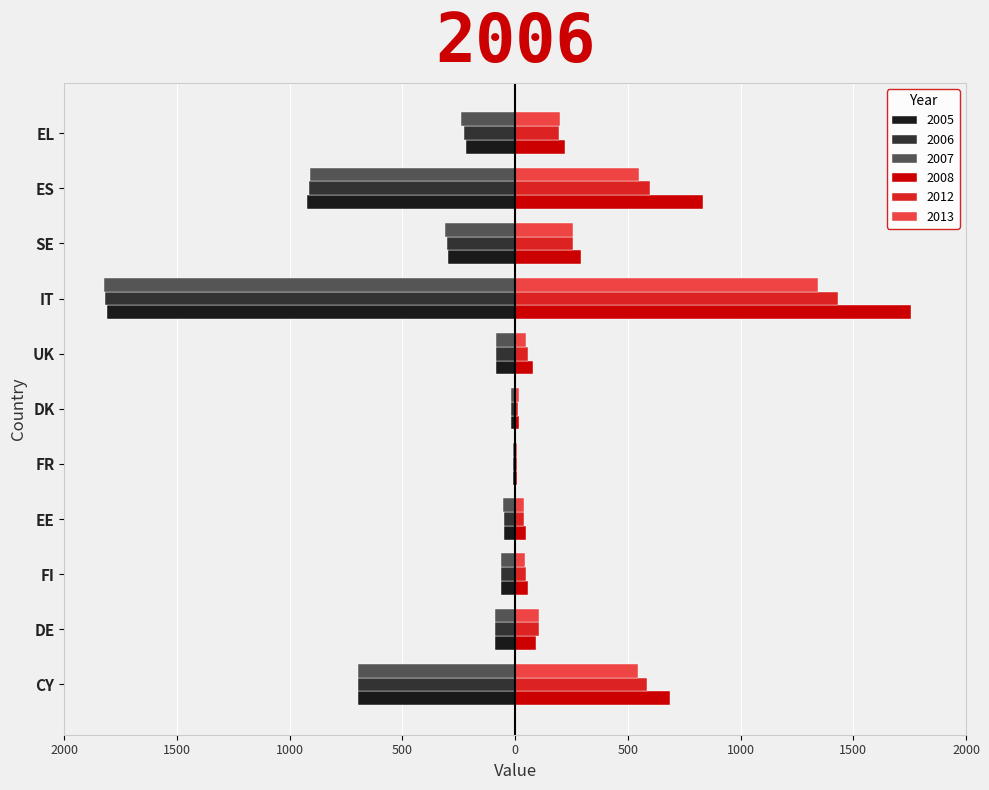

Which series has the largest total across all categories?

2008